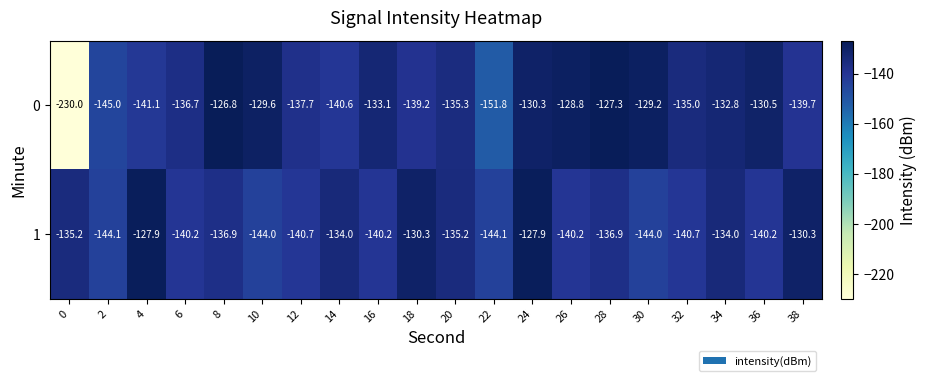

Which series has the largest range (max minus min)?

0